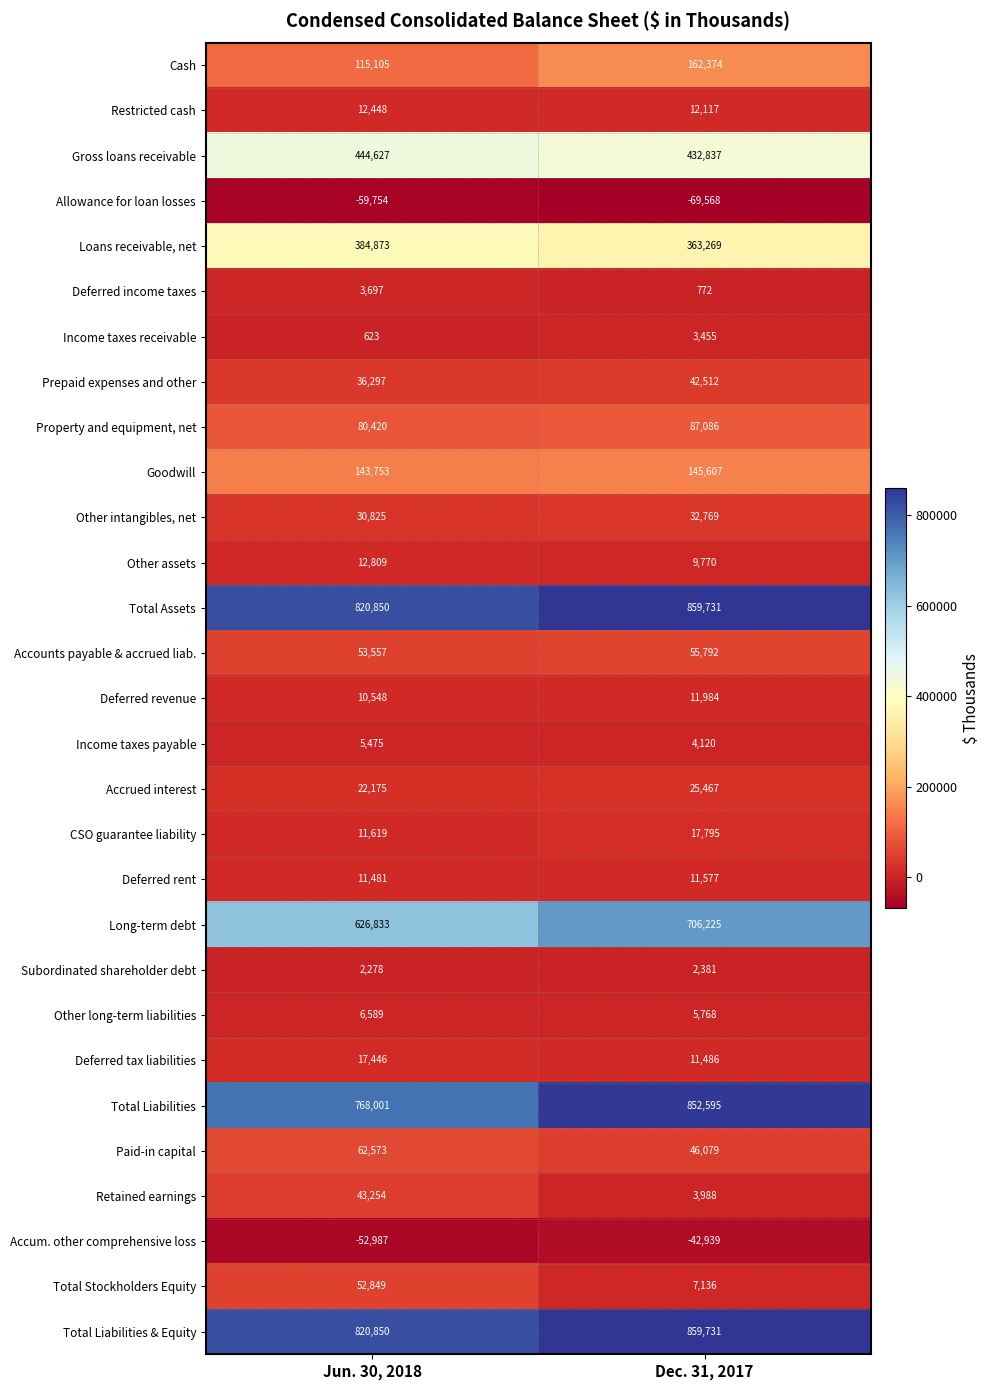

Which series has the widest spread of values?

Total Liabilities